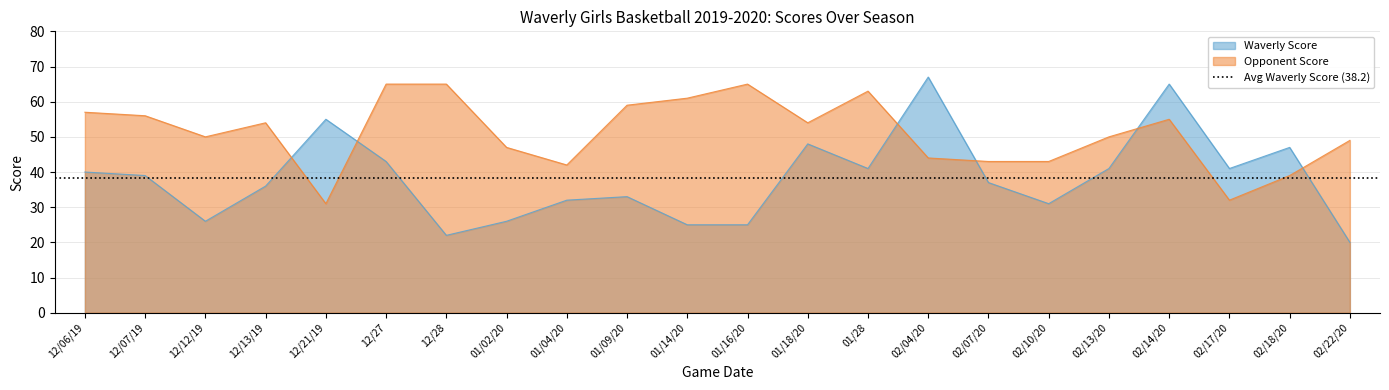

How many distinct data groups are displayed?

2